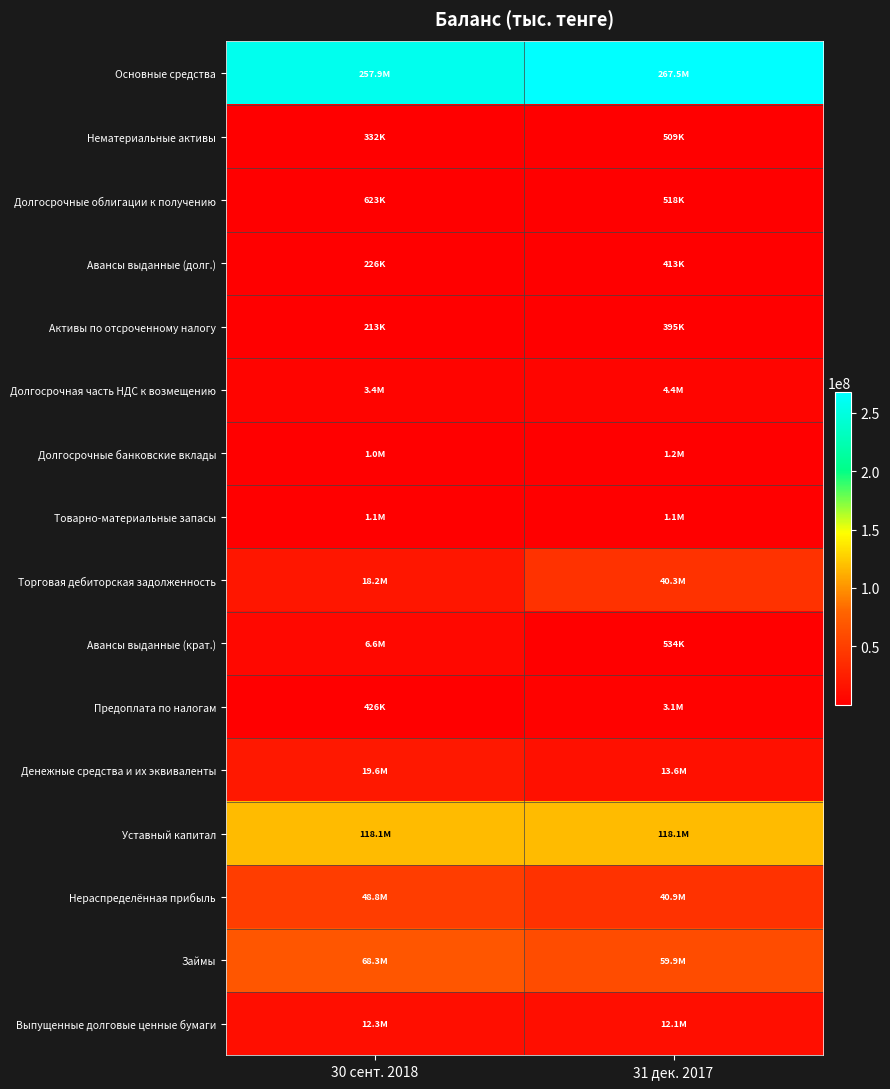

At which category does the chart reach its peak across all series?

31 дек. 2017